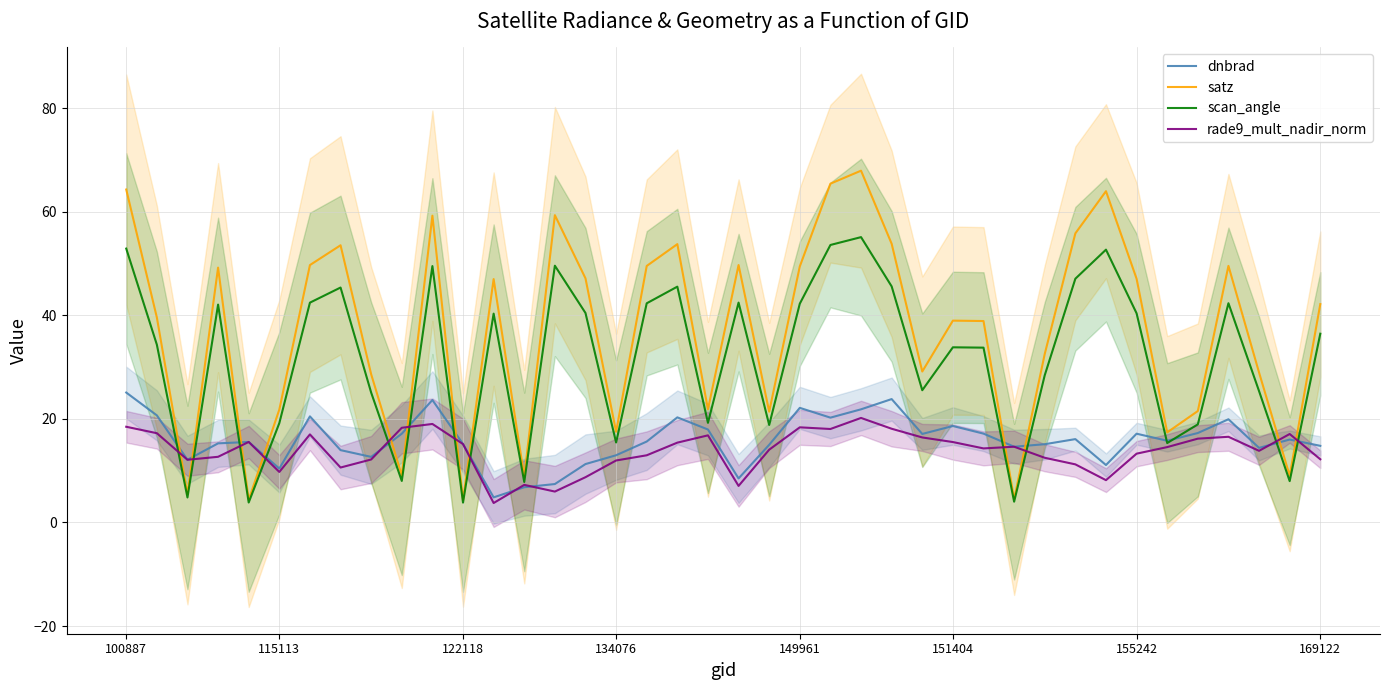

In satz, how many points are higher than both neighbors (excluding endpoints)?

11